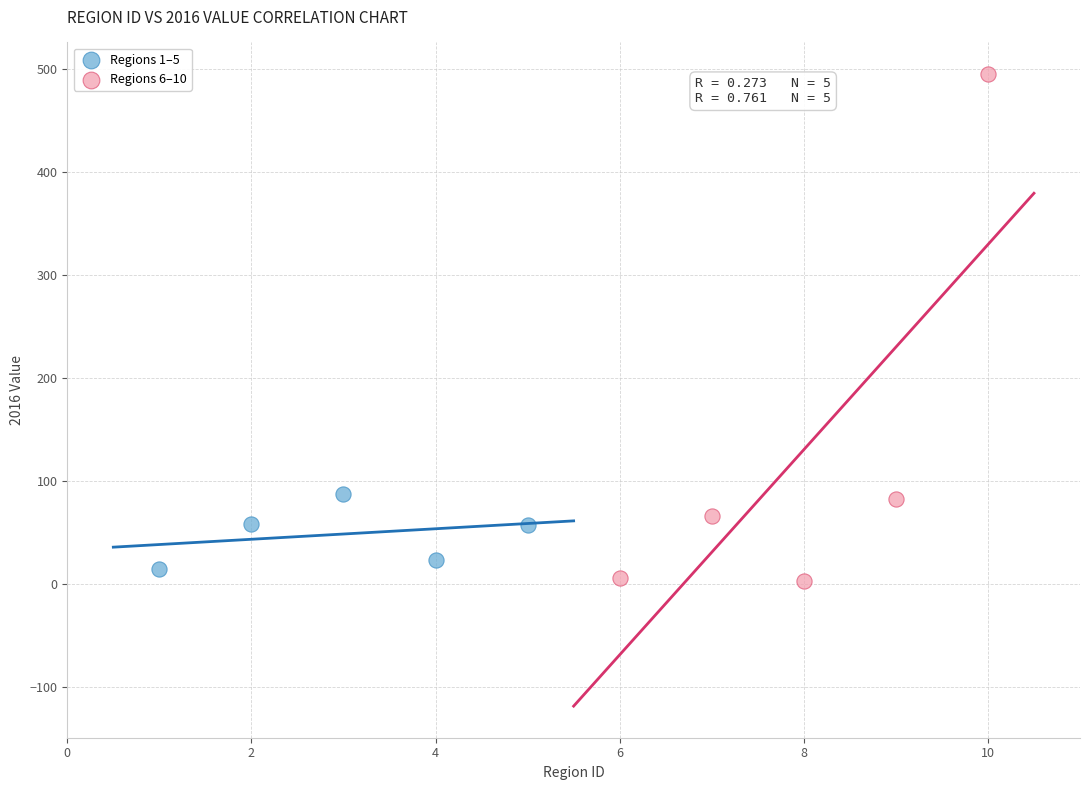

Which series has the largest Y range (max minus min)?

Regions 6–10